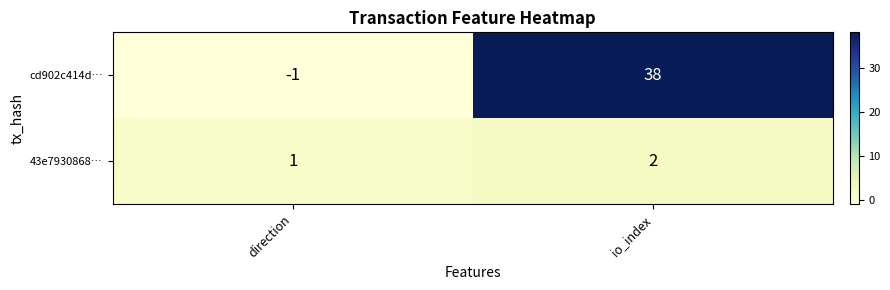

At which category is the sum across all series the highest?

io_index